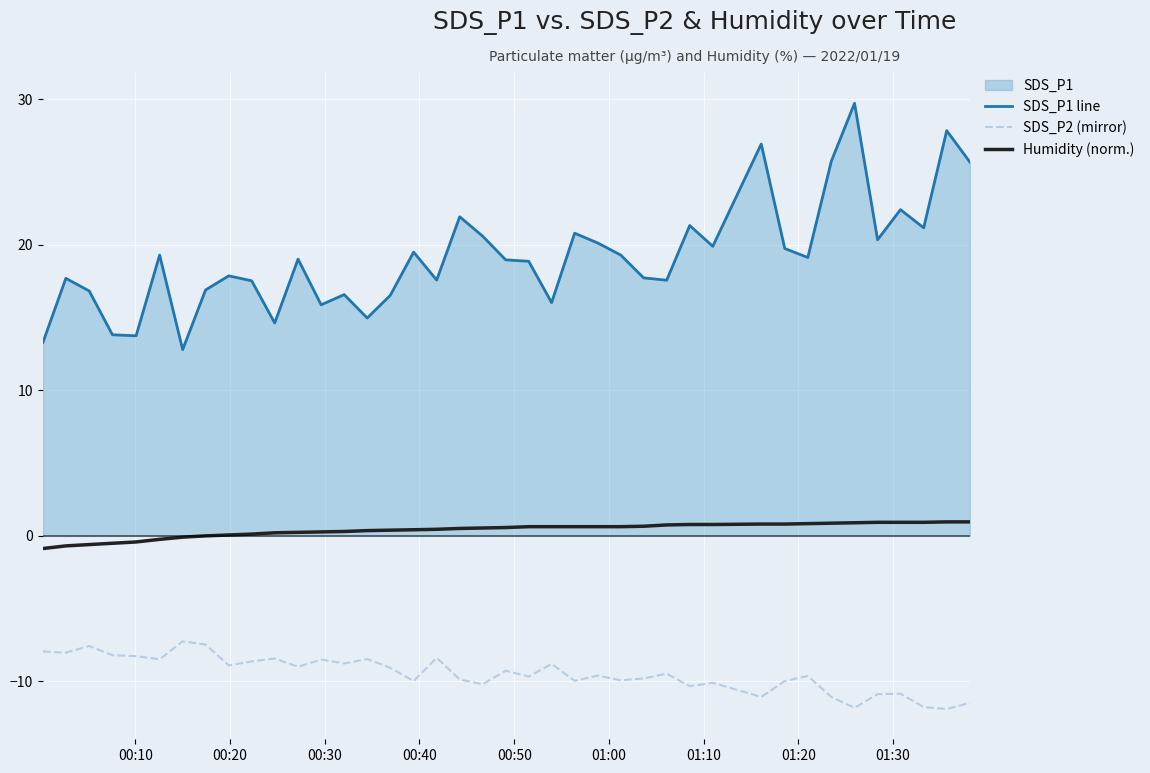

Which series has the largest total across all categories?

SDS_P1 line